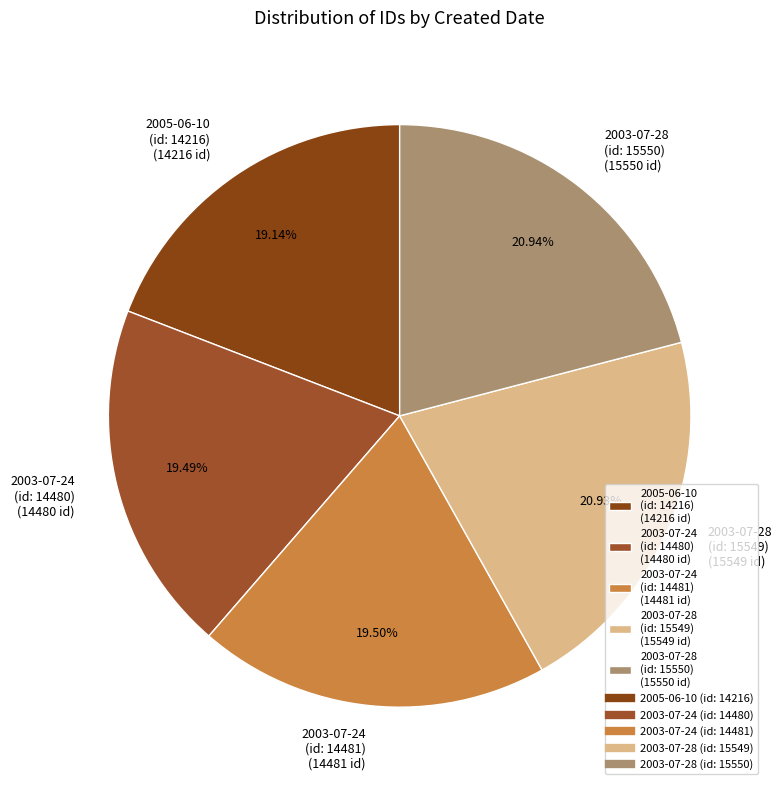

Approximately how many times larger is the value at 2003-07-28 (id: 15549) (15549 id) compared to 2003-07-24 (id: 14480) (14480 id)?

1.1